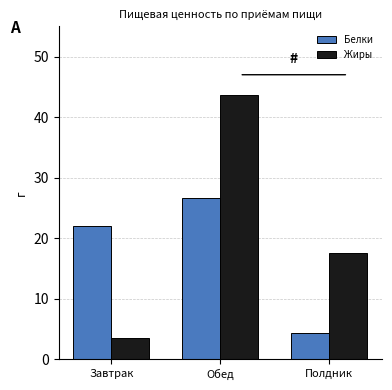

Which series has the largest range (max minus min)?

Жиры